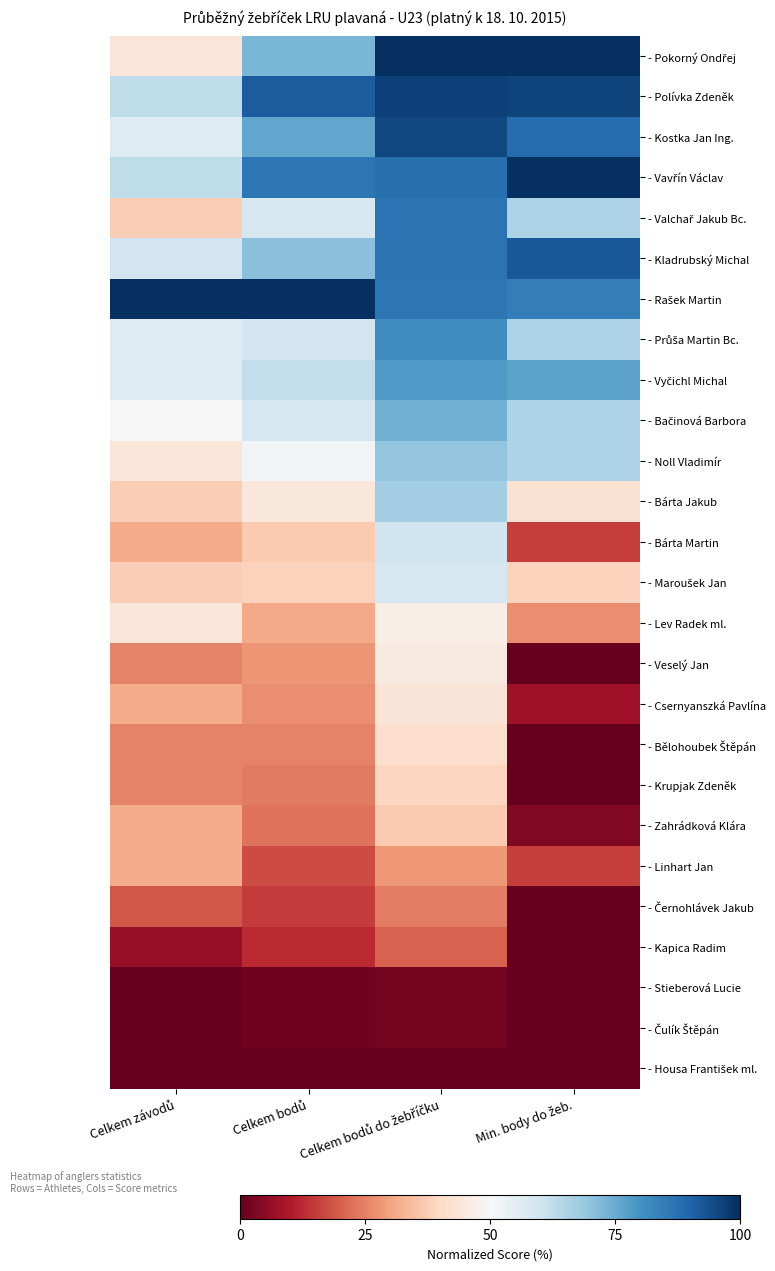

How many data points does each series have?

4